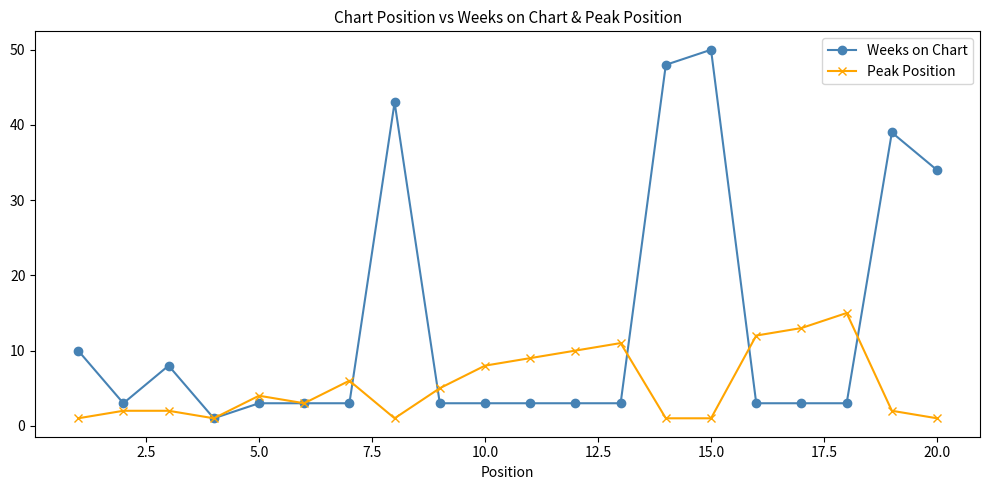

What is the greatest value displayed?

50